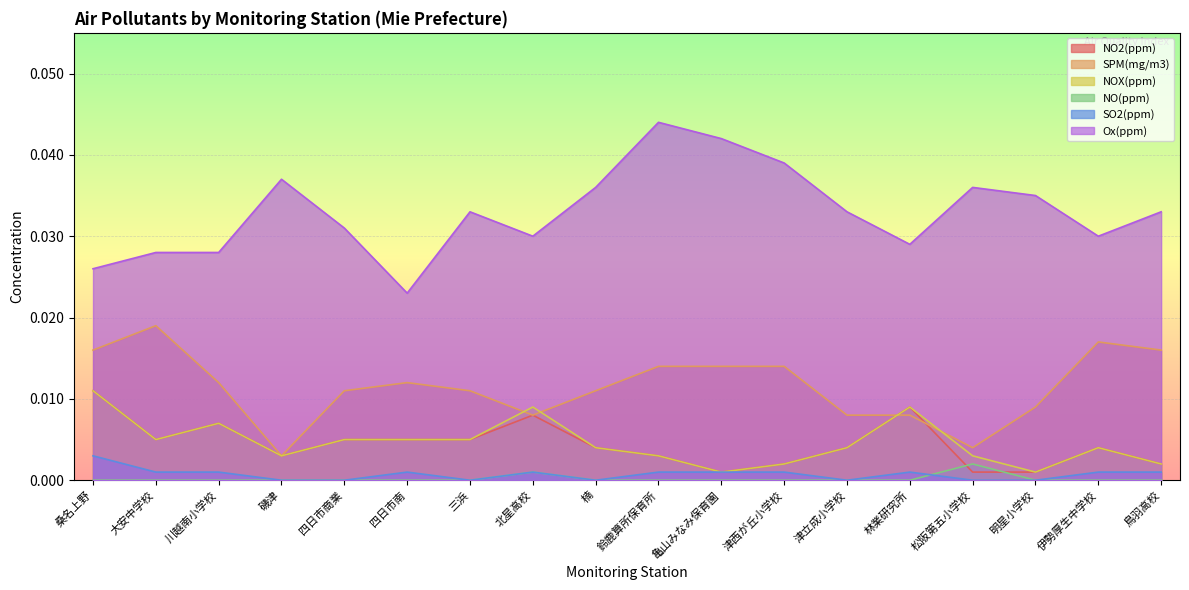

Reading left to right, what are all the values shown in this chart?

NO2(ppm): 0.0	0.0	0.0	0.0	0.0	0.0	0.0	0.0	0.0	0.0	0.0	0.0	0.0	0.0	0.0	0.0	0.0	0.0
SPM(mg/m3): 0.0	0.0	0.0	0.0	0.0	0.0	0.0	0.0	0.0	0.0	0.0	0.0	0.0	0.0	0.0	0.0	0.0	0.0
NOX(ppm): 0.0	0.0	0.0	0.0	0.0	0.0	0.0	0.0	0.0	0.0	0.0	0.0	0.0	0.0	0.0	0.0	0.0	0.0
NO(ppm): 0.0	0.0	0.0	0.0	0.0	0.0	0.0	0.0	0.0	0.0	0.0	0.0	0.0	0.0	0.0	0.0	0.0	0.0
SO2(ppm): 0.0	0.0	0.0	0.0	0.0	0.0	0.0	0.0	0.0	0.0	0.0	0.0	0.0	0.0	0.0	0.0	0.0	0.0
Ox(ppm): 0.0	0.0	0.0	0.0	0.0	0.0	0.0	0.0	0.0	0.0	0.0	0.0	0.0	0.0	0.0	0.0	0.0	0.0